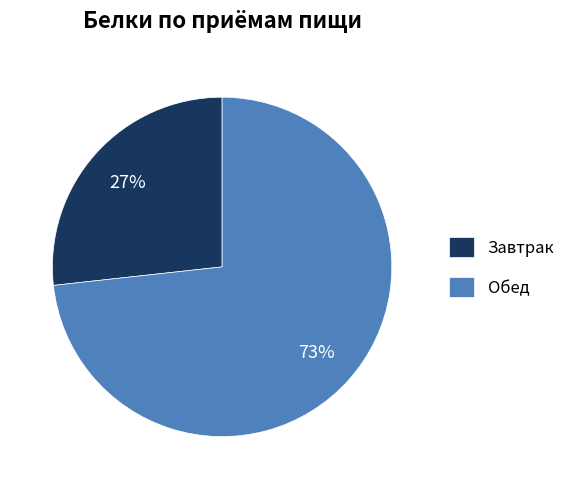

Do Завтрак and Обед together represent more than half of the pie?

Yes